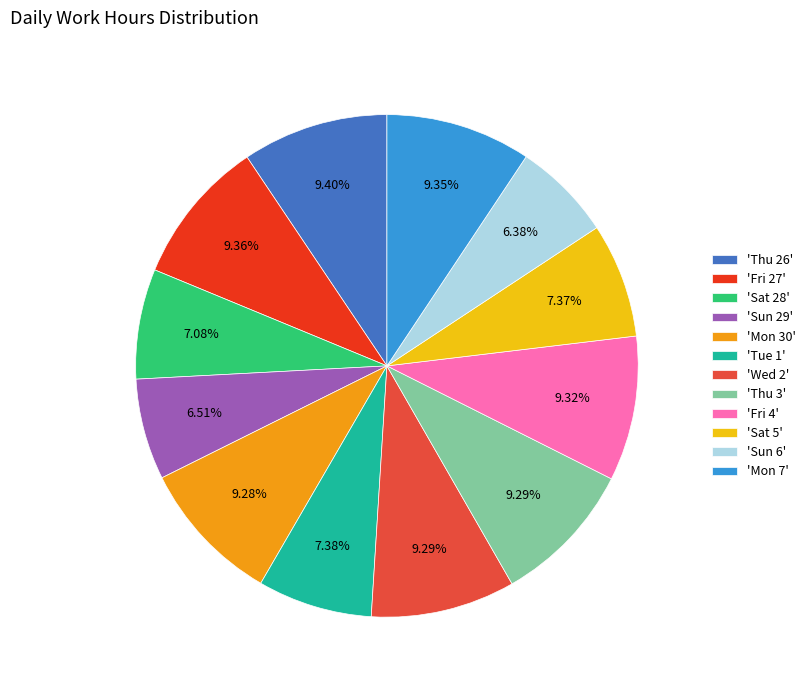

How many segments does this pie chart have?

12